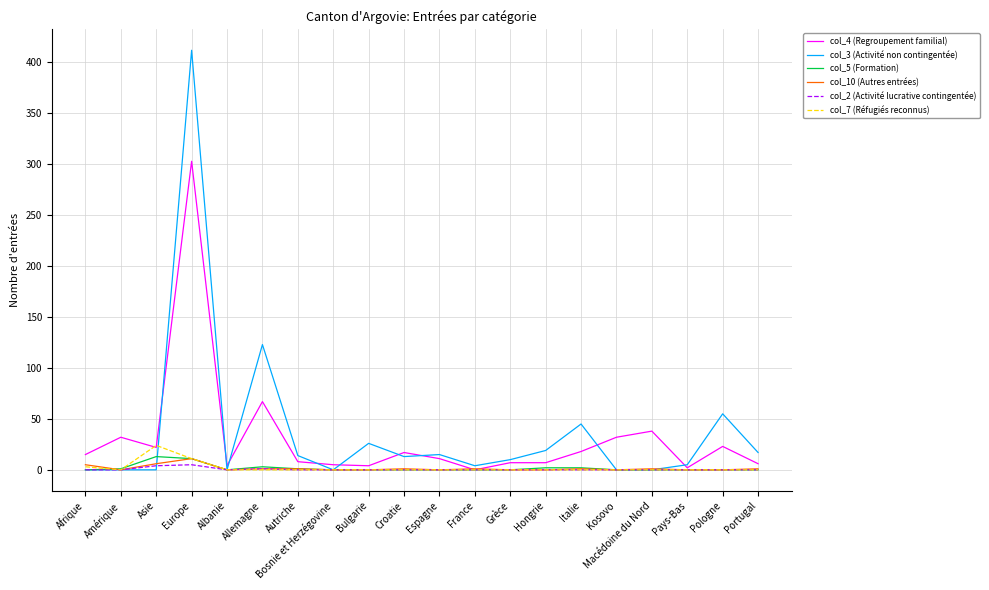

Which series has the widest spread of values?

col_3 (Activité non contingentée)